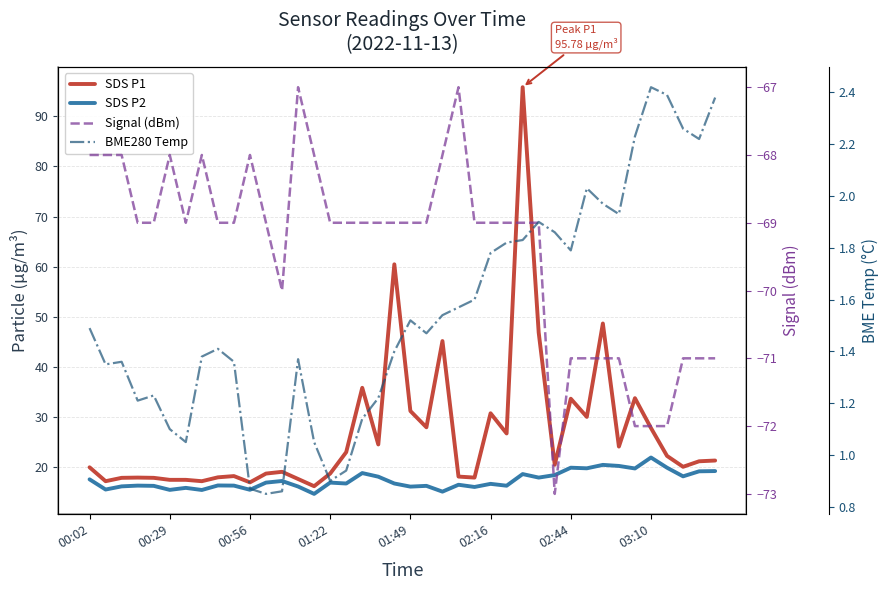

How many series are shown in this chart?

4